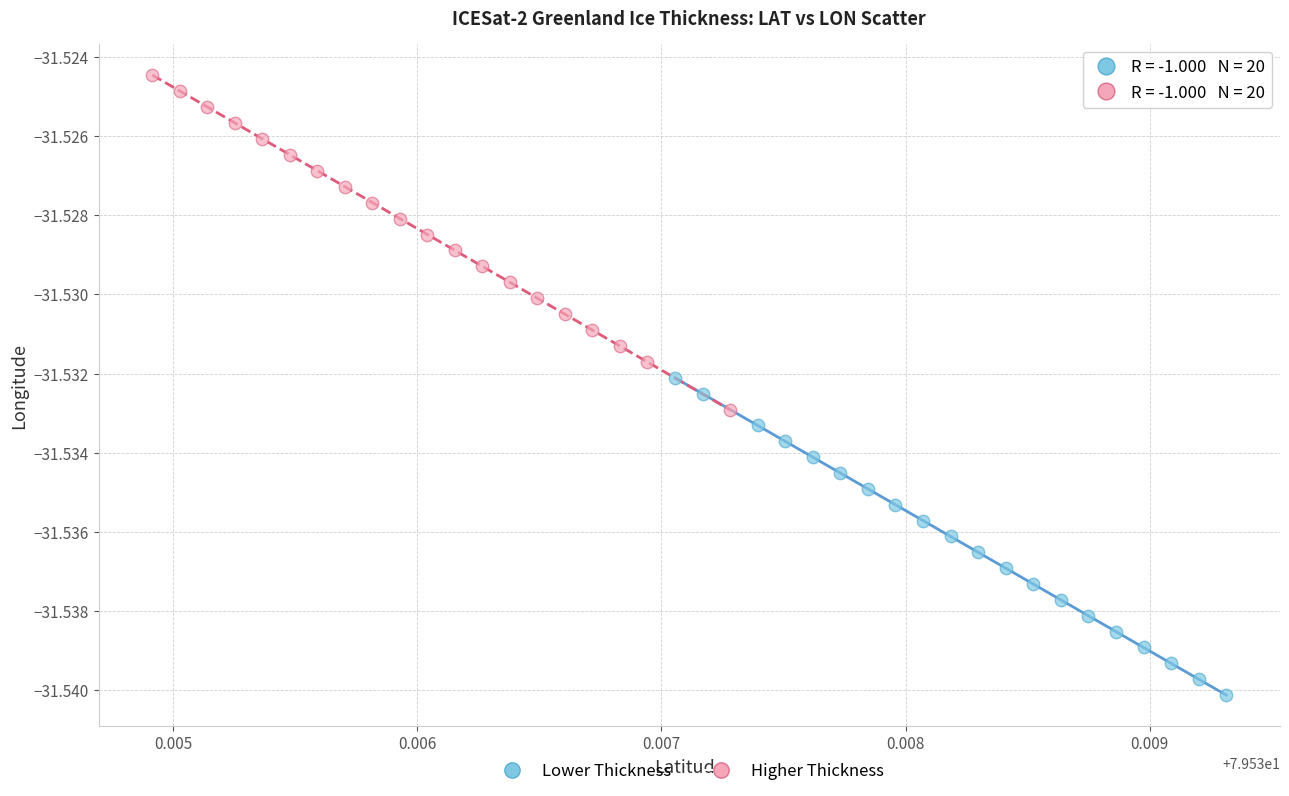

What are all the series names shown in the legend?

Lower Thickness, Higher Thickness